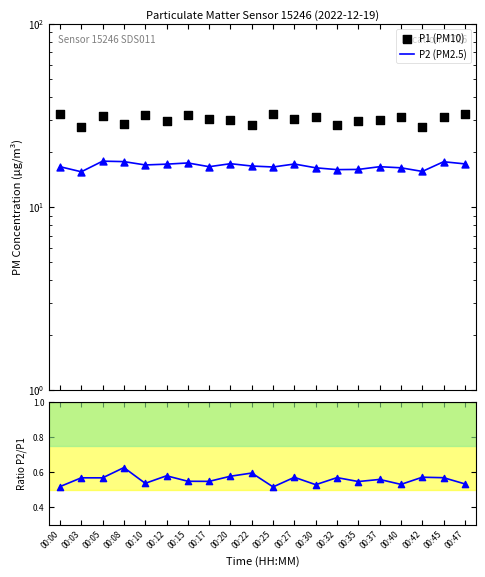

Which series contains the highest Y value?

P1 (PM10)